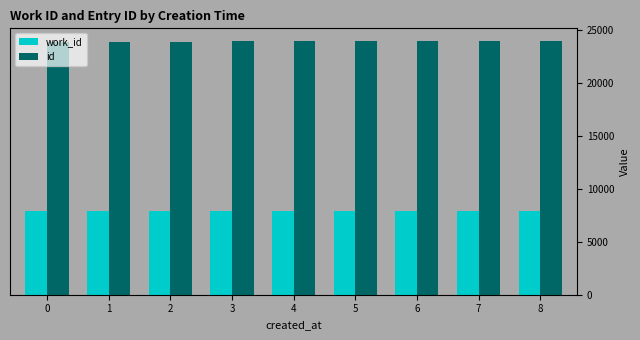

Rank the series by their maximum value, from lowest to highest.

work_id, id